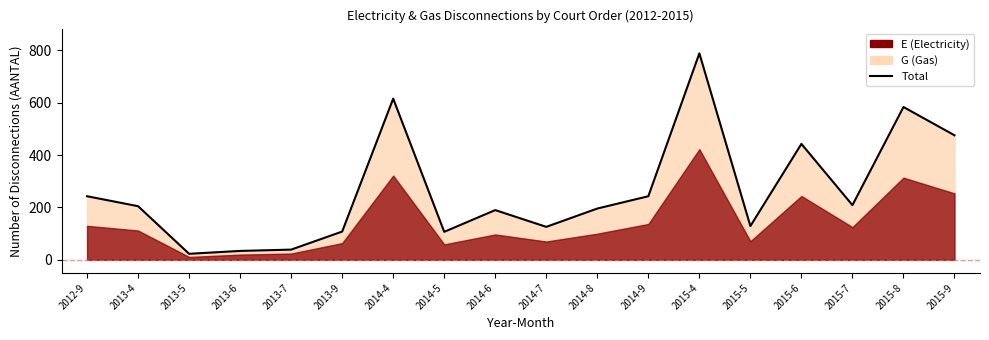

What is the ratio of the value at 2013-4 to the value at 2015-7?

1.0